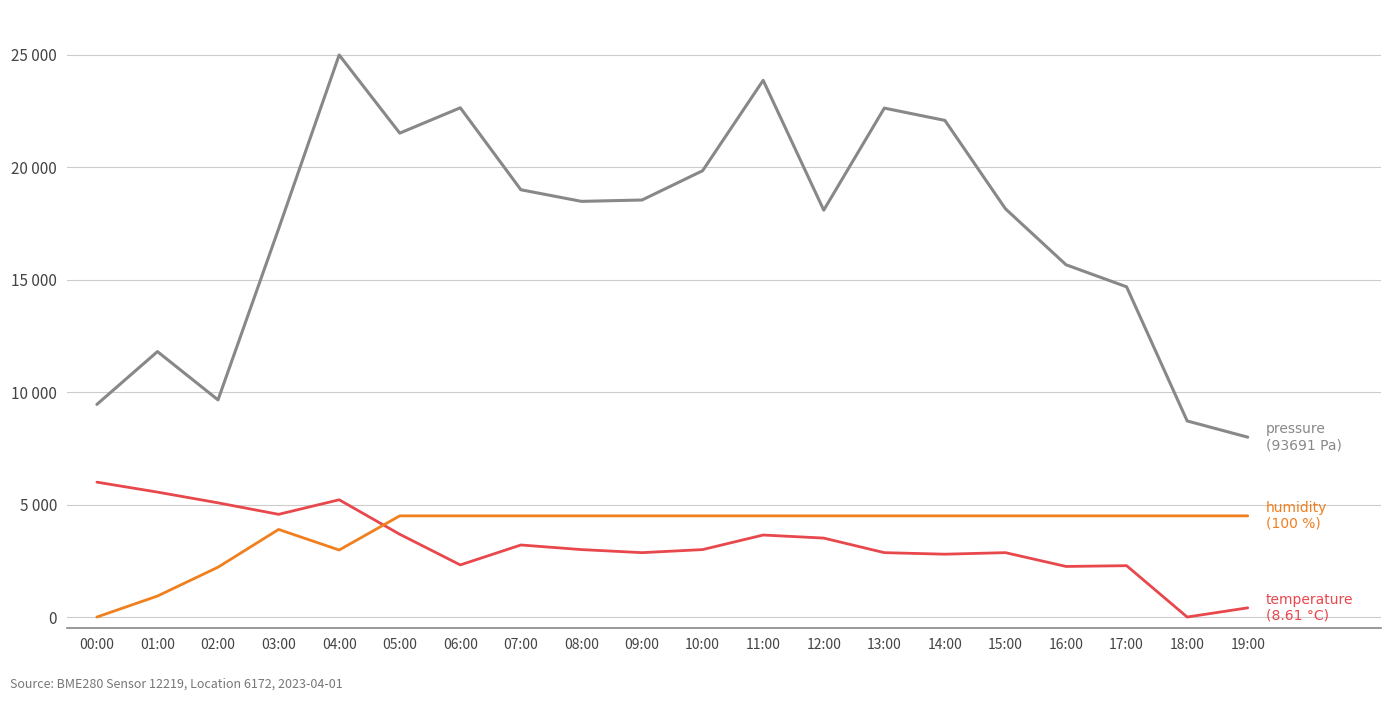

Reading right to left, what are all the values shown in this chart?

pressure: 19:00=8000.0	18:00=8721.3	17:00=14686.8	16:00=15668.5	15:00=18157.9	14:00=22089.9	13:00=22635.8	12:00=18097.8	11:00=23873.0	10:00=19850.9	09:00=18548.6	08:00=18488.5	07:00=19004.4	06:00=22650.9	05:00=21523.9	04:00=25000.0	03:00=17266.4	02:00=9657.9	01:00=11806.7	00:00=9457.6
temperature: 19:00=409.1	18:00=0.0	17:00=2284.1	16:00=2250.0	15:00=2863.6	14:00=2795.5	13:00=2863.6	12:00=3511.4	11:00=3647.7	10:00=3000.0	09:00=2863.6	08:00=3000.0	07:00=3204.5	06:00=2318.2	05:00=3681.8	04:00=5215.9	03:00=4568.2	02:00=5079.5	01:00=5556.8	00:00=6000.0
humidity: 19:00=4500.0	18:00=4500.0	17:00=4500.0	16:00=4500.0	15:00=4500.0	14:00=4500.0	13:00=4500.0	12:00=4500.0	11:00=4500.0	10:00=4500.0	09:00=4500.0	08:00=4500.0	07:00=4500.0	06:00=4500.0	05:00=4500.0	04:00=2981.1	03:00=3896.2	02:00=2217.0	01:00=934.0	00:00=0.0